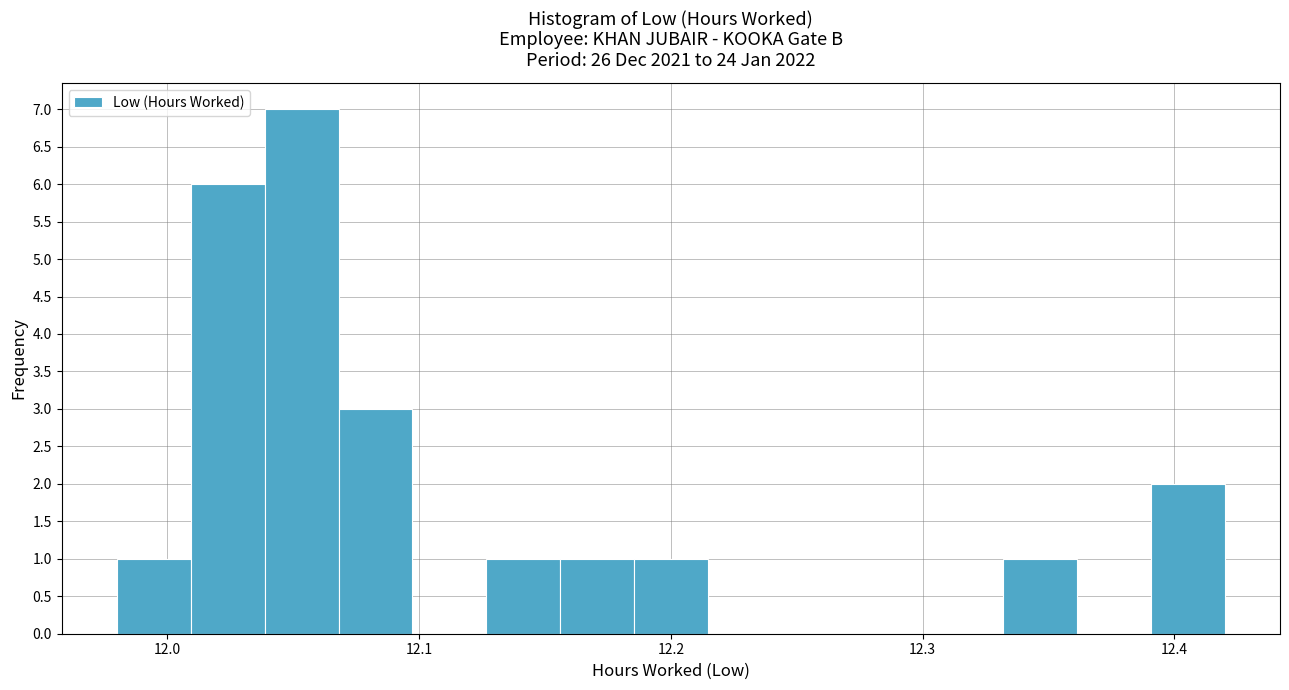

Around what value on the x-axis is the tallest bar? Give the approximate position of its centre, as read against the axis.

12.05